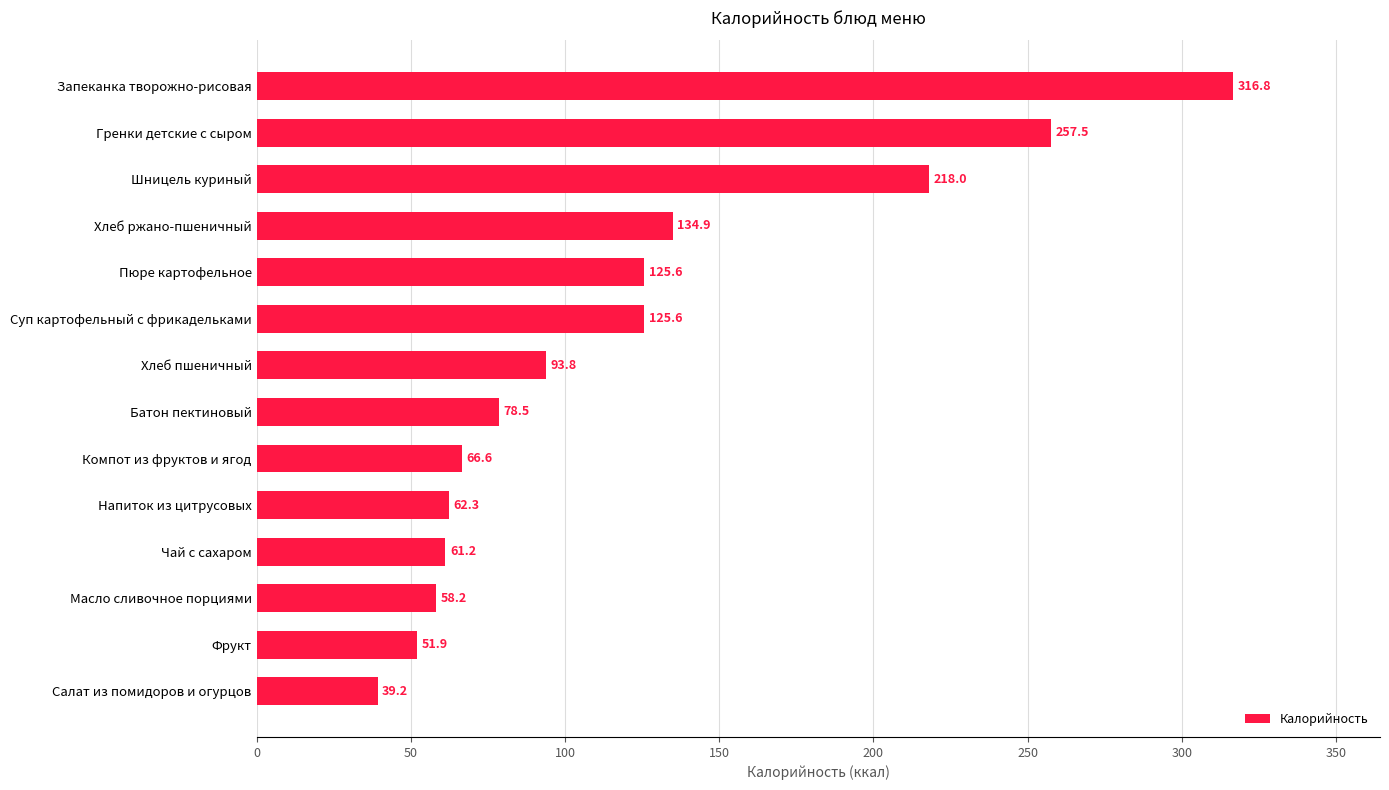

Between Масло сливочное порциями and Чай с сахаром, which is larger?

Чай с сахаром